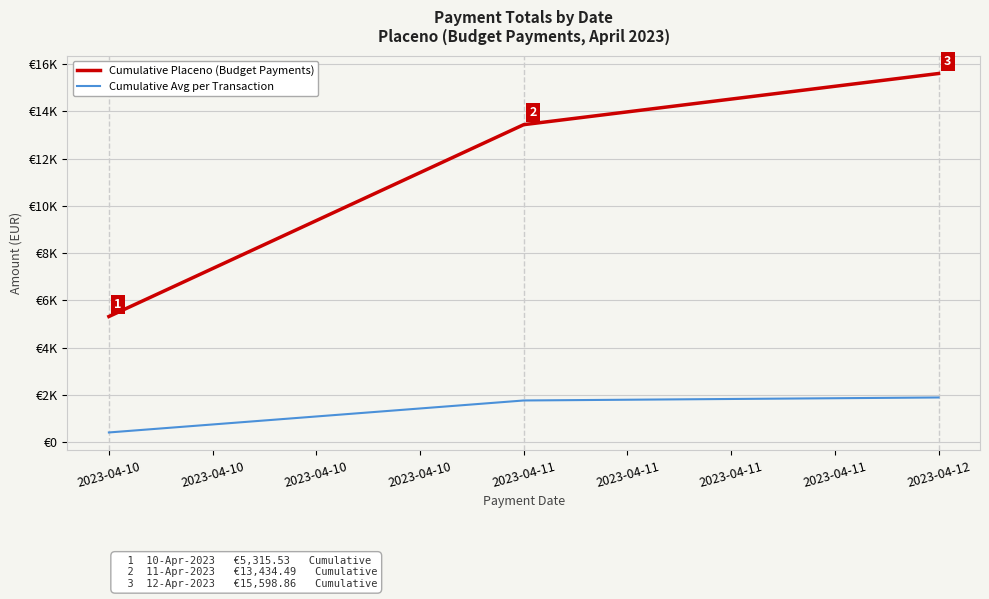

Does the chart have visible grid lines?

Yes